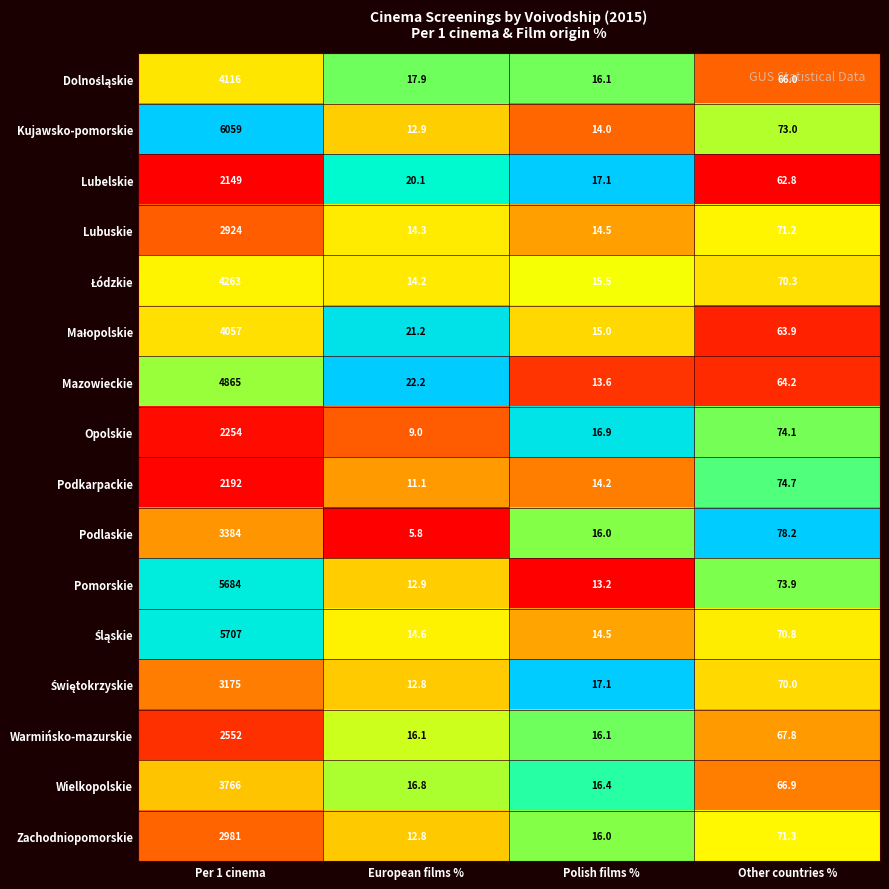

What is the spread (max minus min) of values at Polish films %?

3.9